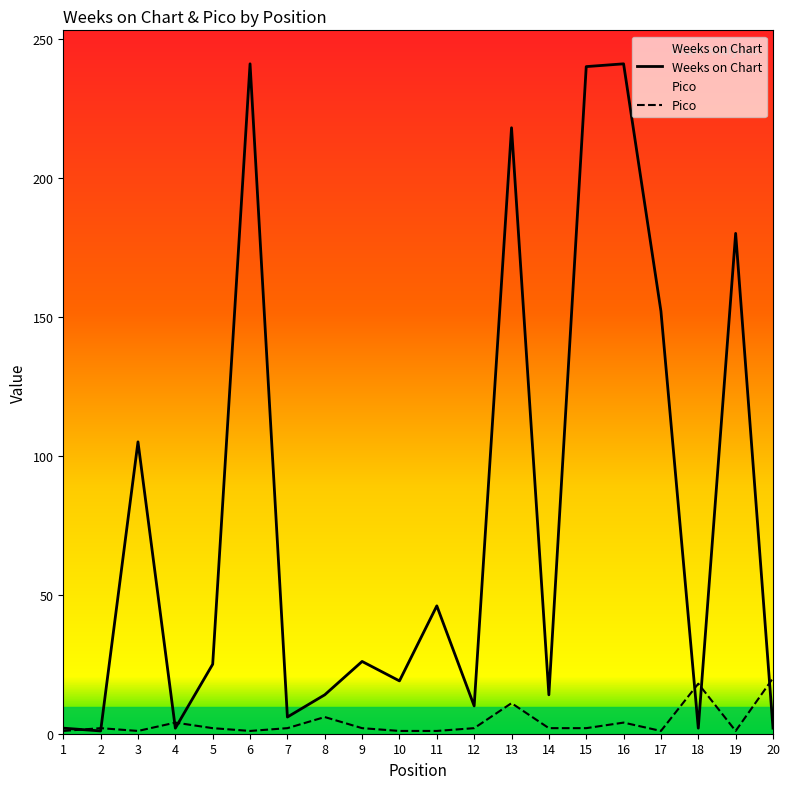

The Weeks on Chart series shows 152 at 17. True or false?

True